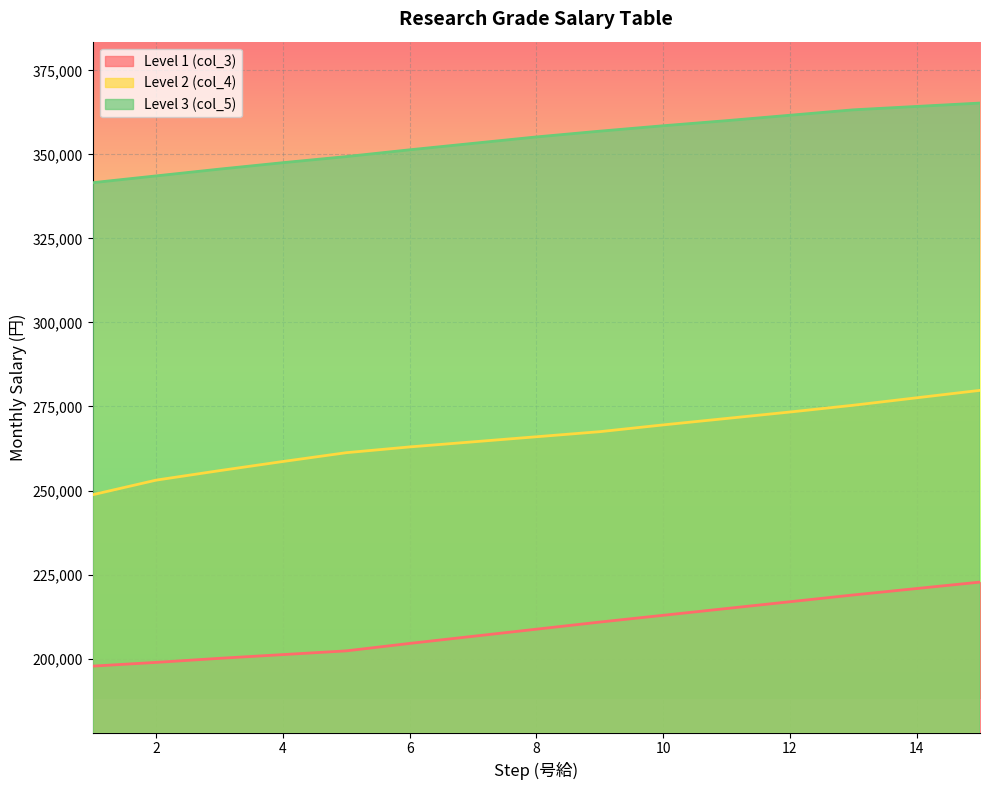

True or false: Level 1 (col_3) and Level 3 (col_5) intersect in this chart.

False